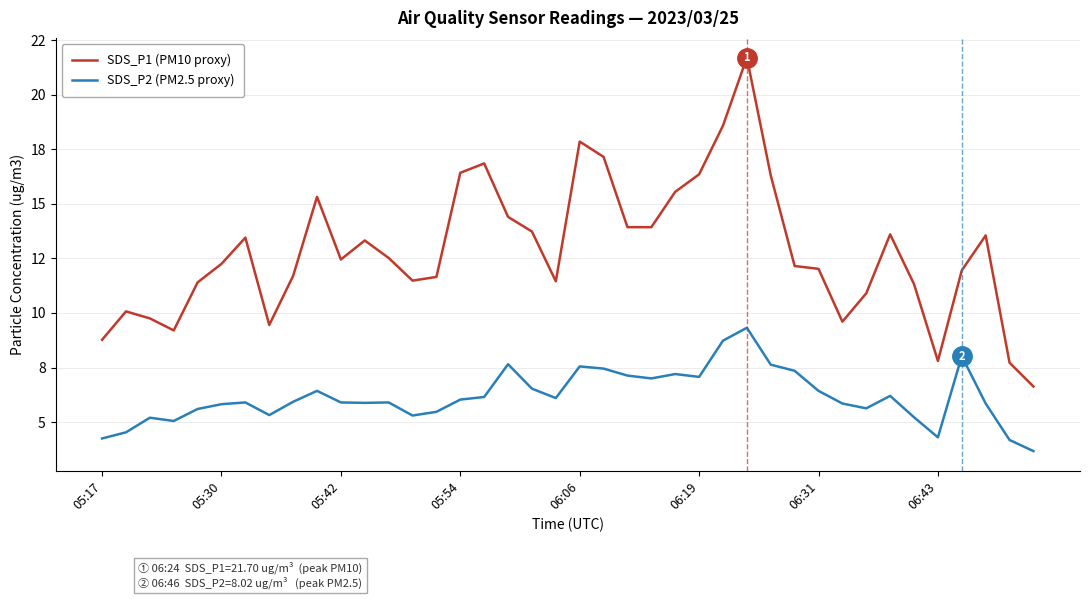

What are all the series names shown in the legend?

SDS_P1 (PM10 proxy), SDS_P2 (PM2.5 proxy)